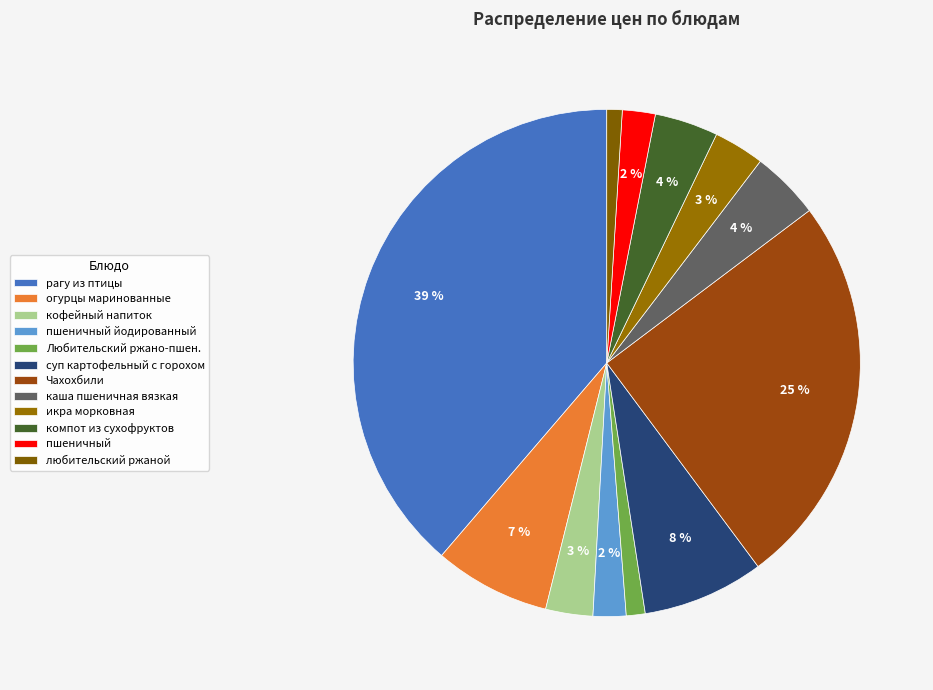

Is there a majority slice in this chart?

No